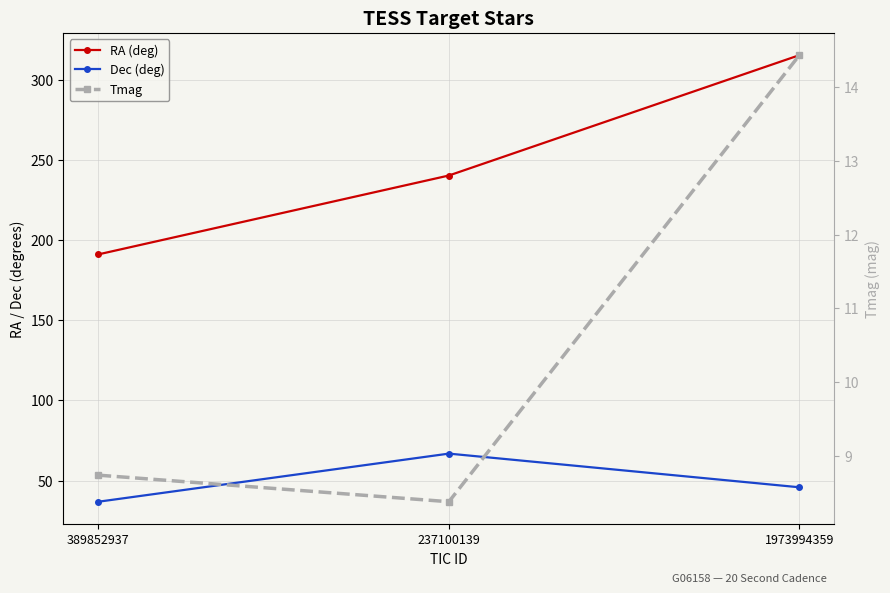

Reading left to right, what are all the values shown in this chart?

RA (deg): 191.2	240.4	315.6
Dec (deg): 36.8	66.8	45.8
Tmag: 8.7	8.4	14.4